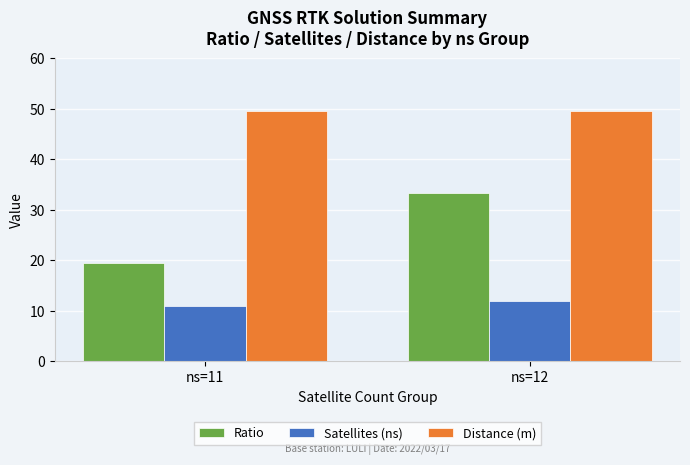

Rank the series by their average value, from highest to lowest.

Distance (m), Ratio, Satellites (ns)